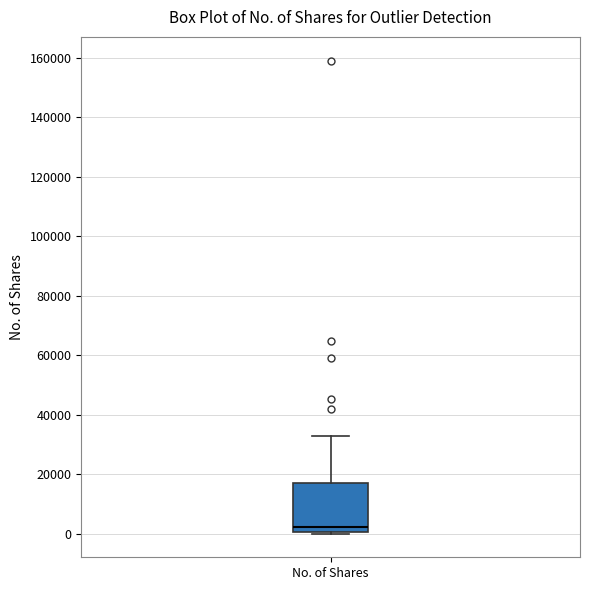

Where is the lower edge of the box for No. of Shares on the y-axis? The values are not printed on the chart, so give them approximately, as read against the axis.

0